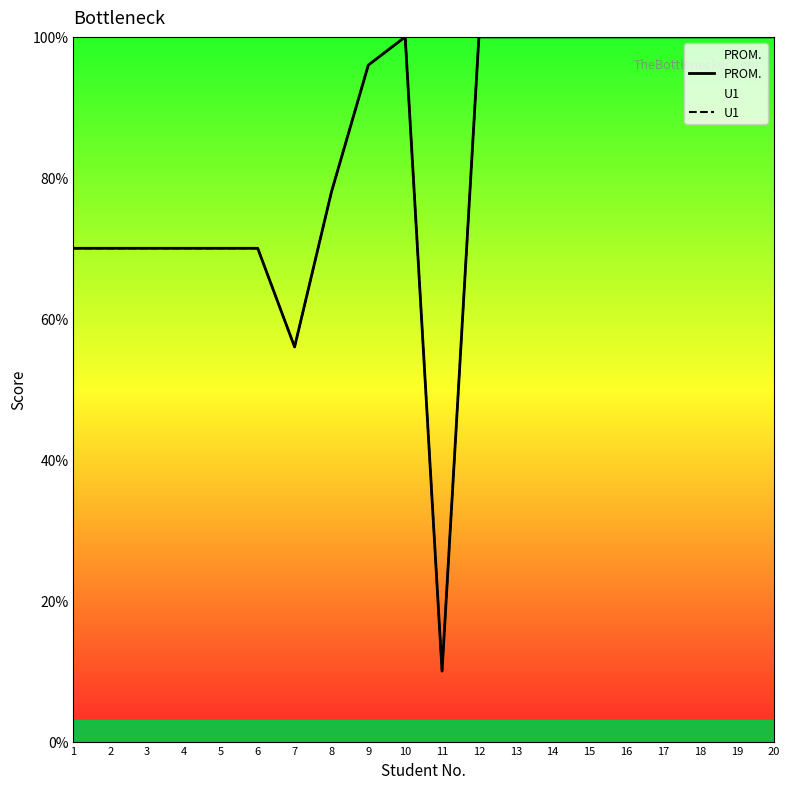

In U1, how many points are higher than both neighbors (excluding endpoints)?

1